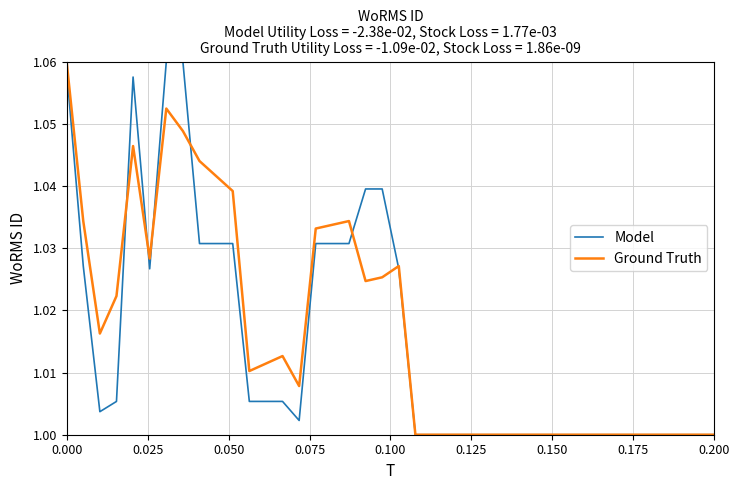

What are all the series names shown in the legend?

Model, Ground Truth